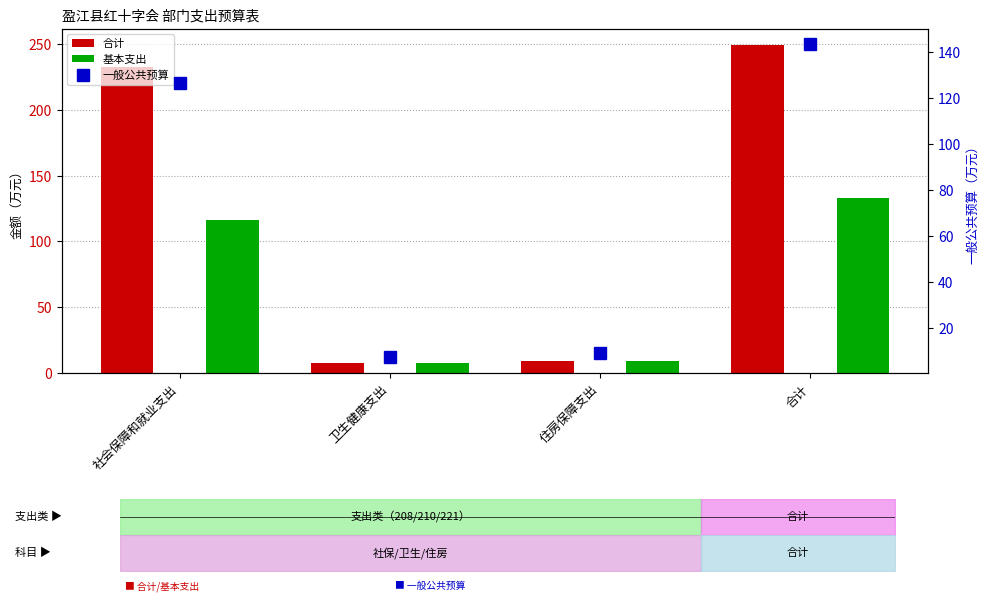

How many series are shown in this chart?

3